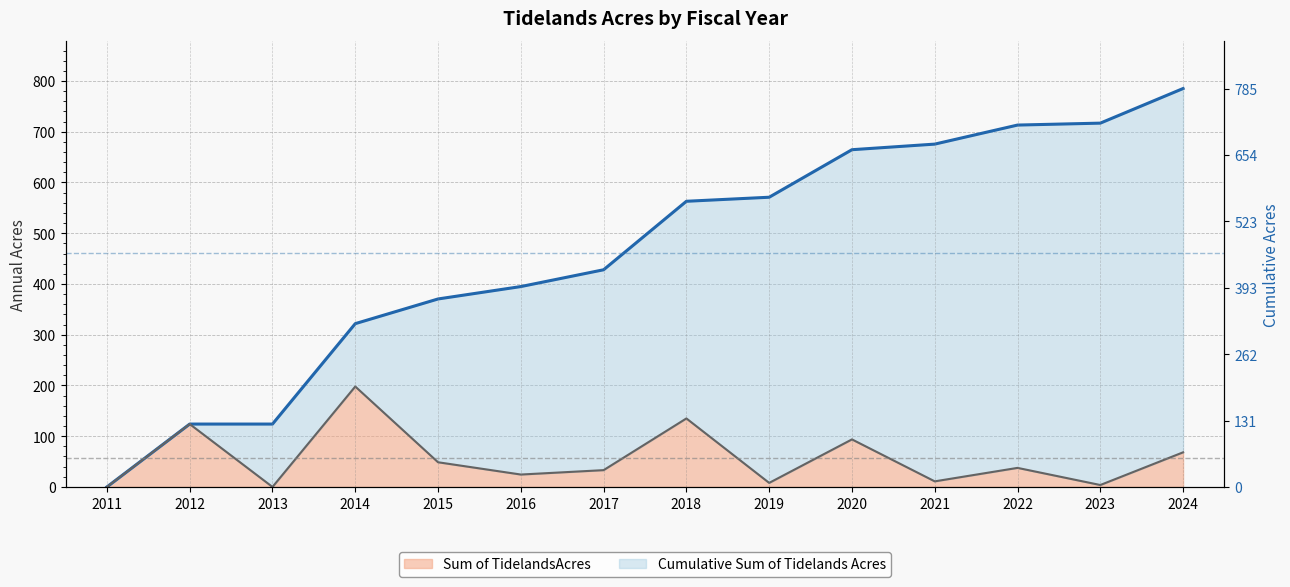

What is the spread (max minus min) of values at 2023?

713.2